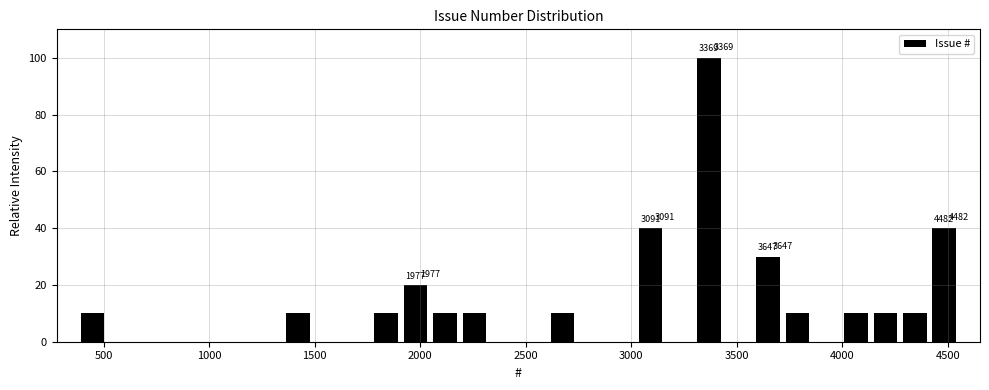

Around what value on the x-axis is the tallest bar? Give the approximate position of its centre, as read against the axis.

3350